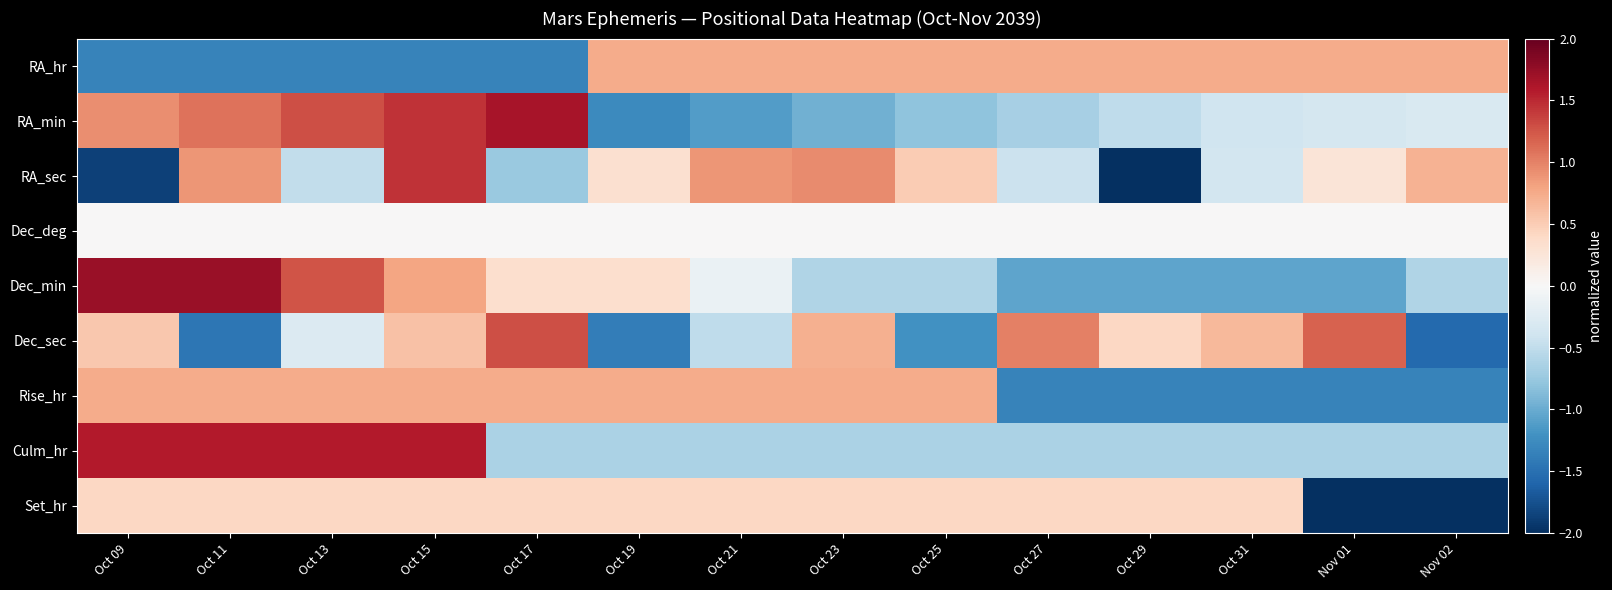

Reading left to right, list all the values displayed in this chart.

RA_hr: Oct 09=-1.3	Oct 11=-1.3	Oct 13=-1.3	Oct 15=-1.3	Oct 17=-1.3	Oct 19=0.7	Oct 21=0.7	Oct 23=0.7	Oct 25=0.7	Oct 27=0.7	Oct 29=0.7	Oct 31=0.7	Nov 01=0.7	Nov 02=0.7
RA_min: Oct 09=0.9	Oct 11=1.1	Oct 13=1.3	Oct 15=1.4	Oct 17=1.6	Oct 19=-1.3	Oct 21=-1.1	Oct 23=-1.0	Oct 25=-0.8	Oct 27=-0.7	Oct 29=-0.5	Oct 31=-0.4	Nov 01=-0.4	Nov 02=-0.3
RA_sec: Oct 09=-1.9	Oct 11=0.9	Oct 13=-0.5	Oct 15=1.4	Oct 17=-0.7	Oct 19=0.3	Oct 21=0.9	Oct 23=0.9	Oct 25=0.5	Oct 27=-0.4	Oct 29=-2.0	Oct 31=-0.4	Nov 01=0.3	Nov 02=0.7
Dec_deg: Oct 09=0.0	Oct 11=0.0	Oct 13=0.0	Oct 15=0.0	Oct 17=0.0	Oct 19=0.0	Oct 21=0.0	Oct 23=0.0	Oct 25=0.0	Oct 27=0.0	Oct 29=0.0	Oct 31=0.0	Nov 01=0.0	Nov 02=0.0
Dec_min: Oct 09=1.7	Oct 11=1.7	Oct 13=1.3	Oct 15=0.8	Oct 17=0.3	Oct 19=0.3	Oct 21=-0.1	Oct 23=-0.6	Oct 25=-0.6	Oct 27=-1.1	Oct 29=-1.1	Oct 31=-1.1	Nov 01=-1.1	Nov 02=-0.6
Dec_sec: Oct 09=0.5	Oct 11=-1.4	Oct 13=-0.3	Oct 15=0.6	Oct 17=1.3	Oct 19=-1.4	Oct 21=-0.5	Oct 23=0.7	Oct 25=-1.2	Oct 27=1.0	Oct 29=0.4	Oct 31=0.7	Nov 01=1.2	Nov 02=-1.6
Rise_hr: Oct 09=0.7	Oct 11=0.7	Oct 13=0.7	Oct 15=0.7	Oct 17=0.7	Oct 19=0.7	Oct 21=0.7	Oct 23=0.7	Oct 25=0.7	Oct 27=-1.3	Oct 29=-1.3	Oct 31=-1.3	Nov 01=-1.3	Nov 02=-1.3
Culm_hr: Oct 09=1.6	Oct 11=1.6	Oct 13=1.6	Oct 15=1.6	Oct 17=-0.6	Oct 19=-0.6	Oct 21=-0.6	Oct 23=-0.6	Oct 25=-0.6	Oct 27=-0.6	Oct 29=-0.6	Oct 31=-0.6	Nov 01=-0.6	Nov 02=-0.6
Set_hr: Oct 09=0.4	Oct 11=0.4	Oct 13=0.4	Oct 15=0.4	Oct 17=0.4	Oct 19=0.4	Oct 21=0.4	Oct 23=0.4	Oct 25=0.4	Oct 27=0.4	Oct 29=0.4	Oct 31=0.4	Nov 01=-2.0	Nov 02=-2.0